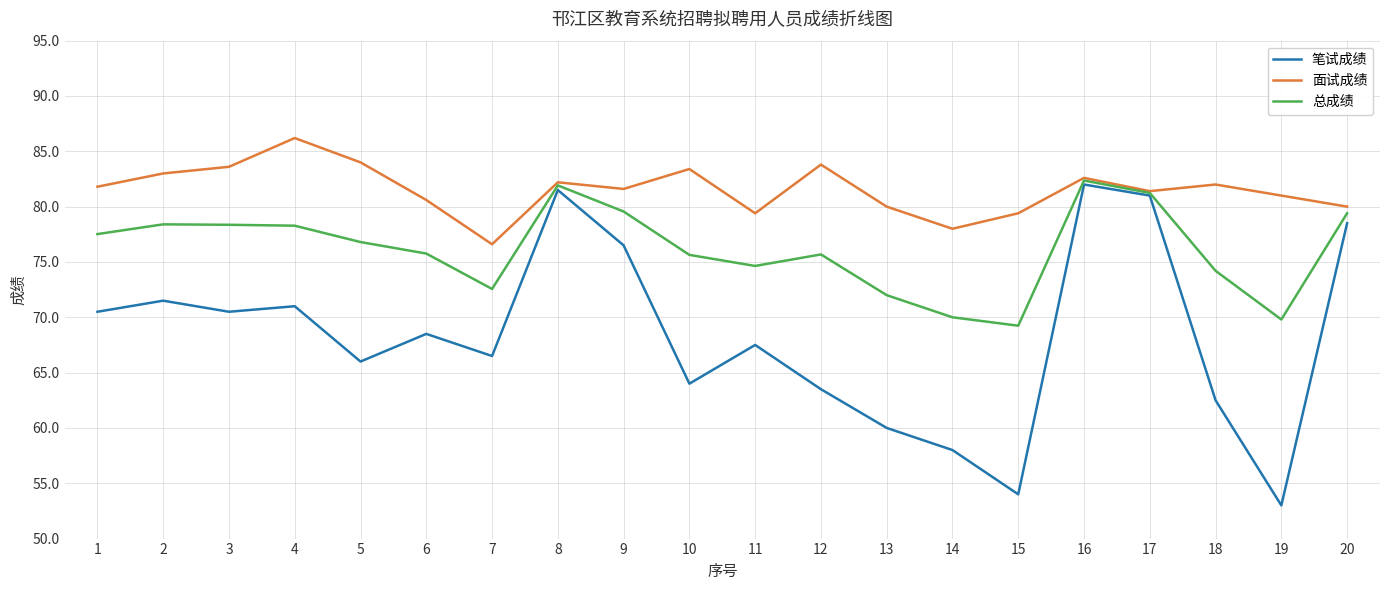

In 笔试成绩, how many points are lower than both neighbors (excluding endpoints)?

6